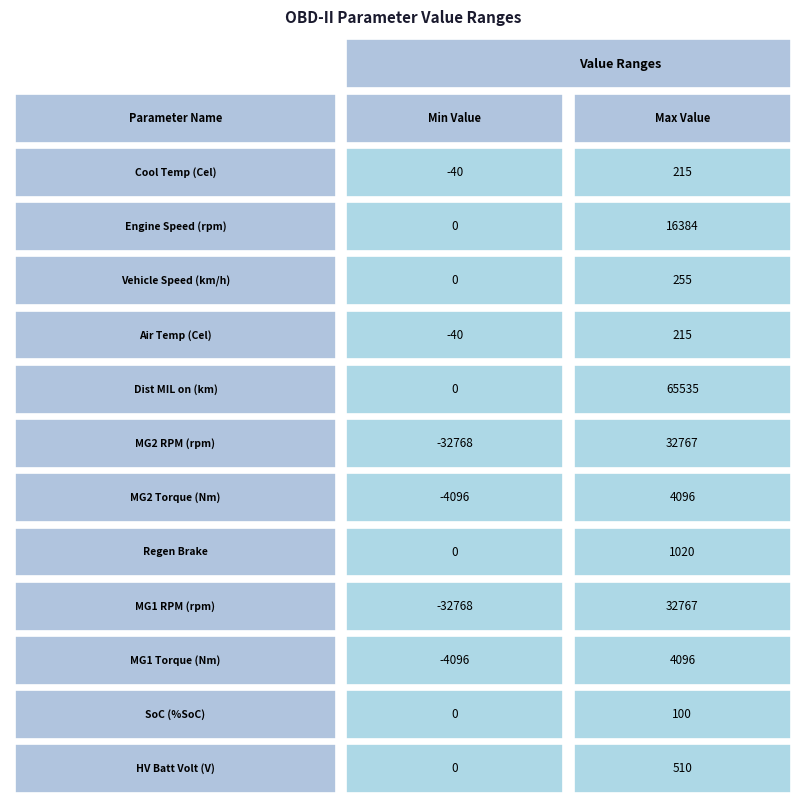

What is the sum of the SoC values at 1 and 0?

100